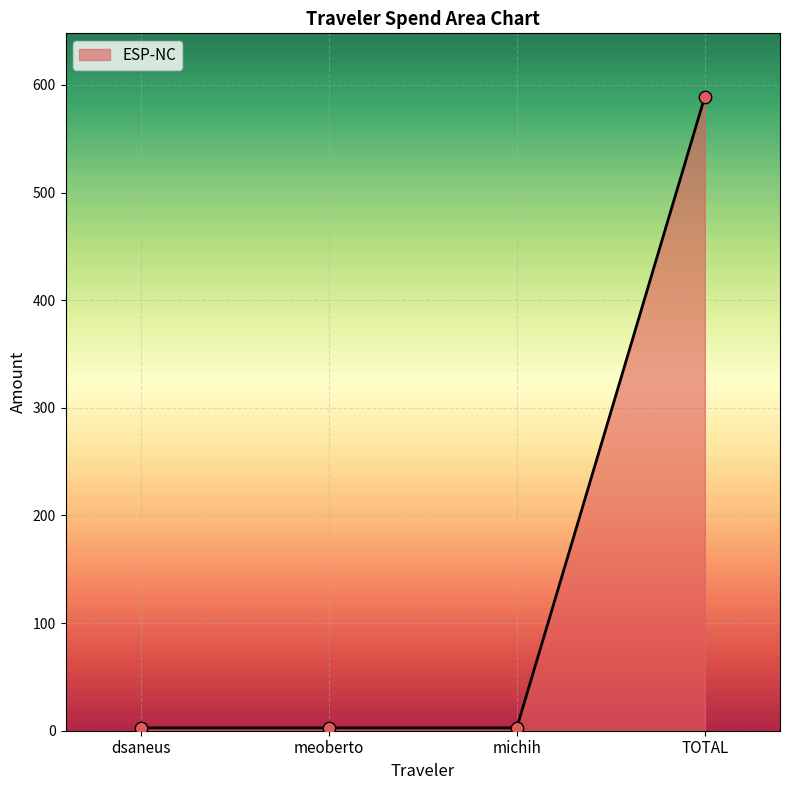

Approximately how many times larger is the value at meoberto compared to dsaneus?

1.0